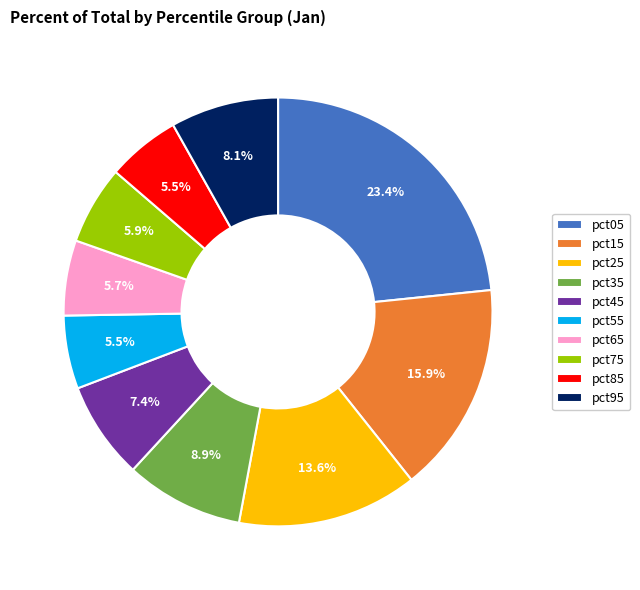

What portion of the pie excludes pct45?

92.6%